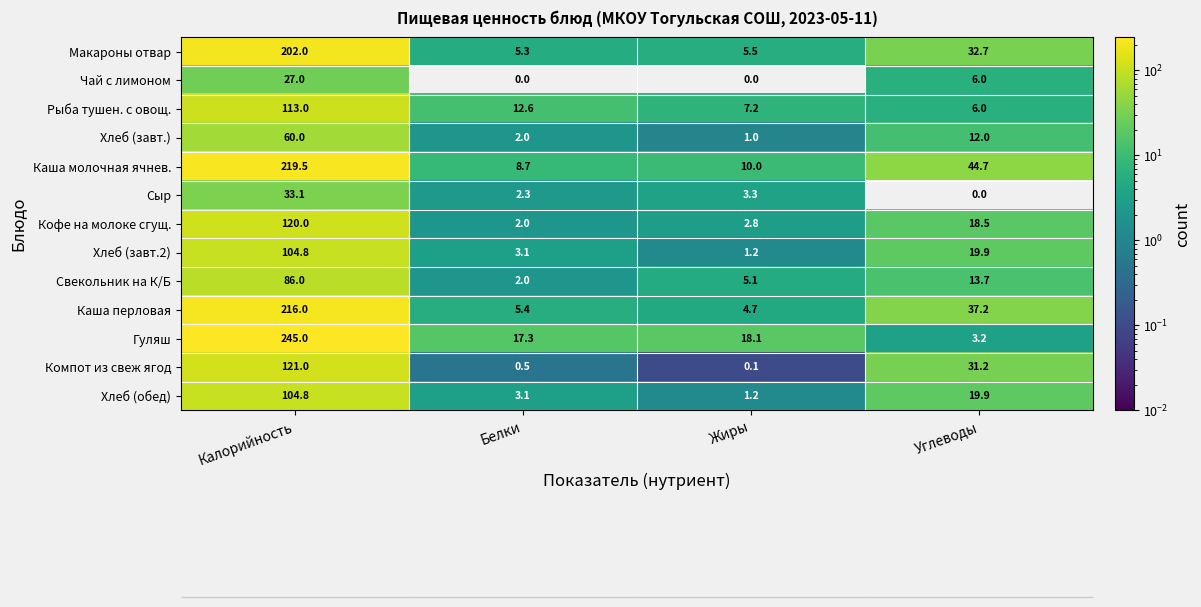

Rank the categories by Рыба тушен. с овощ. value from lowest to highest.

Углеводы, Жиры, Белки, Калорийность